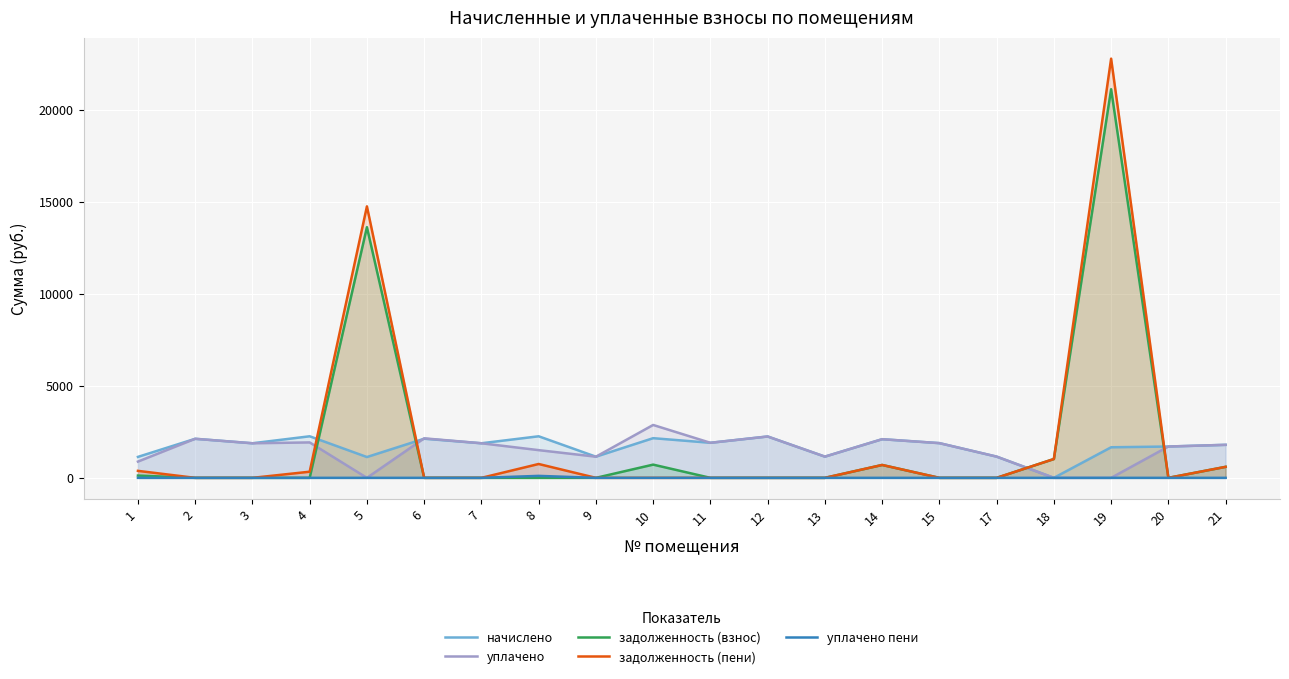

What is the maximum value for уплачено?

2875.9